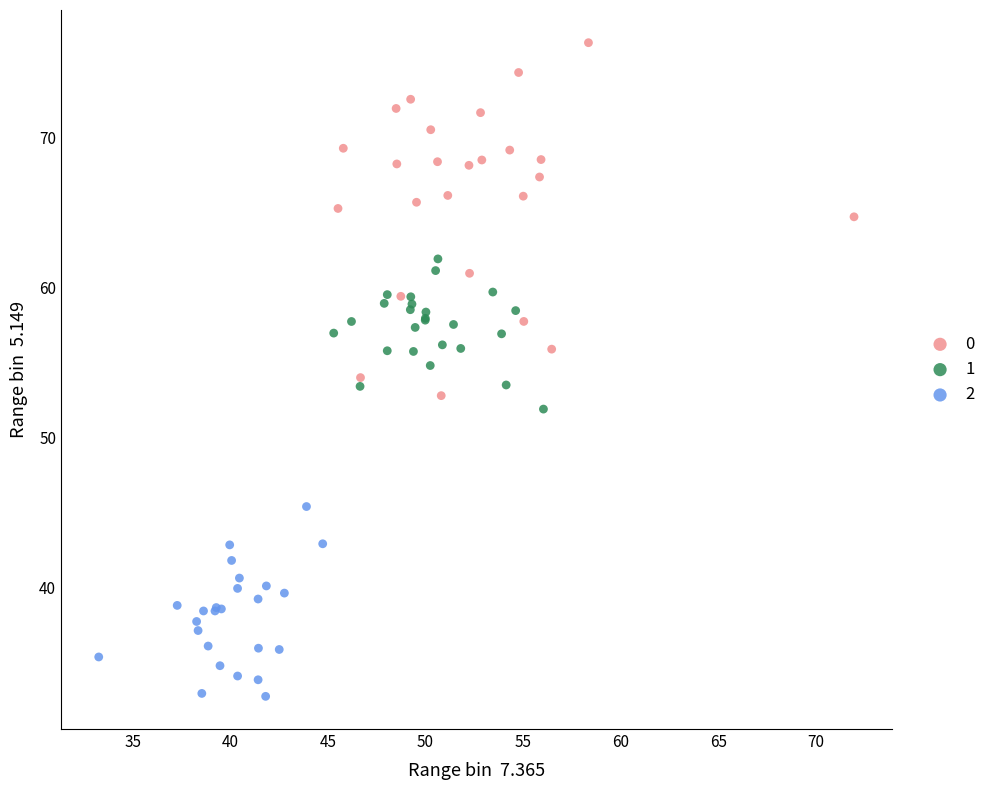

What are all the series names shown in the legend?

0, 1, 2